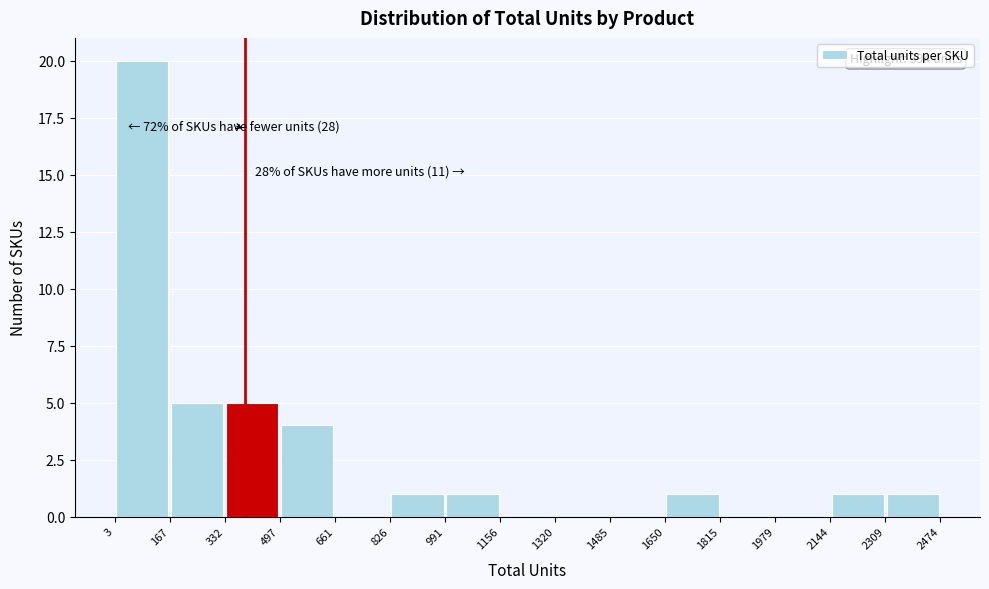

Over which range of the x-axis is the bar tallest?

3 to 167